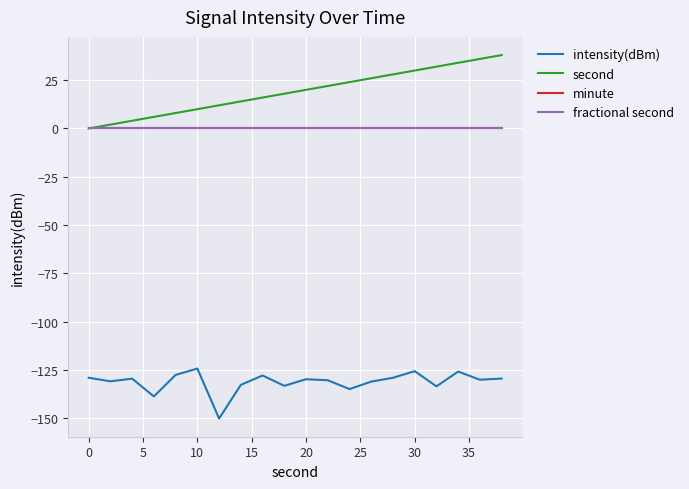

True or false: fractional second and minute cross at least once.

False